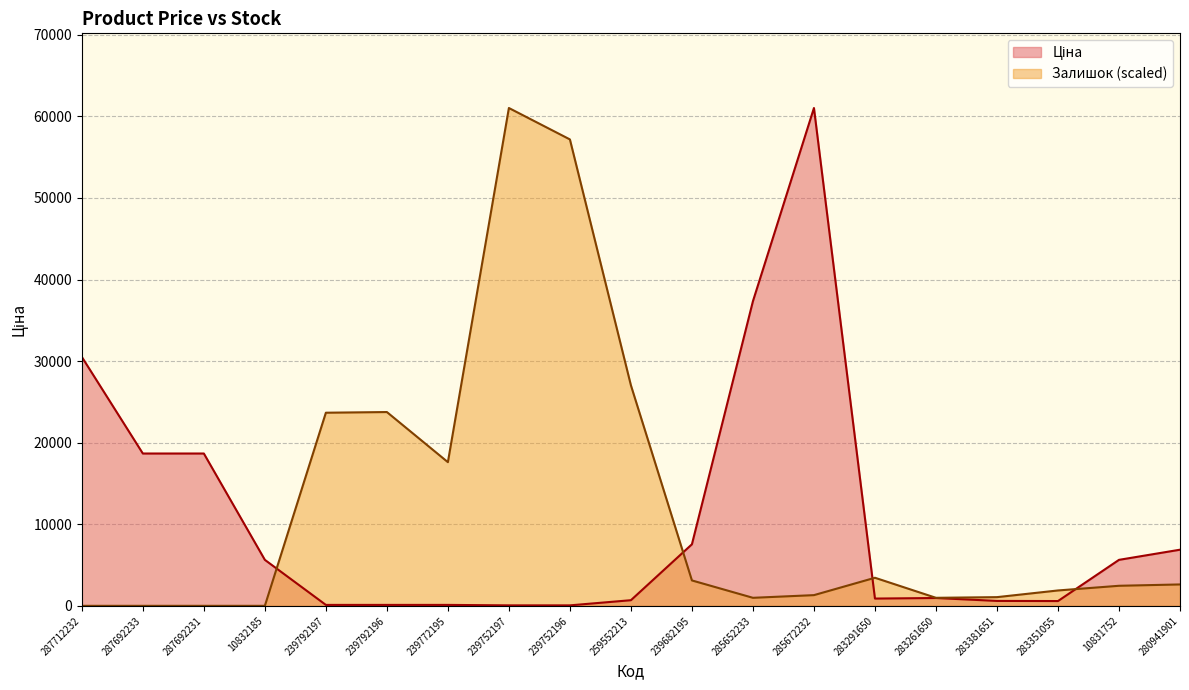

What are all the series names shown in the legend?

Ціна, Залишок